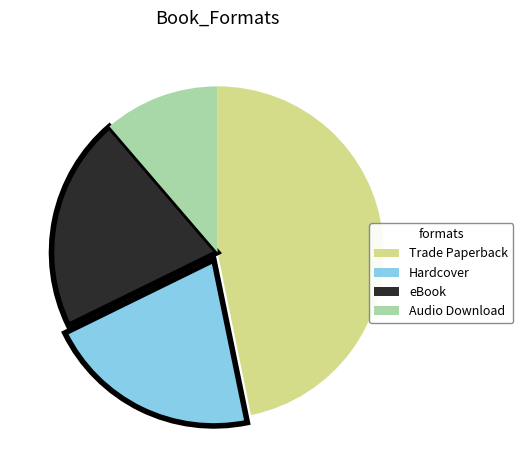

The Hardcover slice represents 34% of the pie. True or false?

False